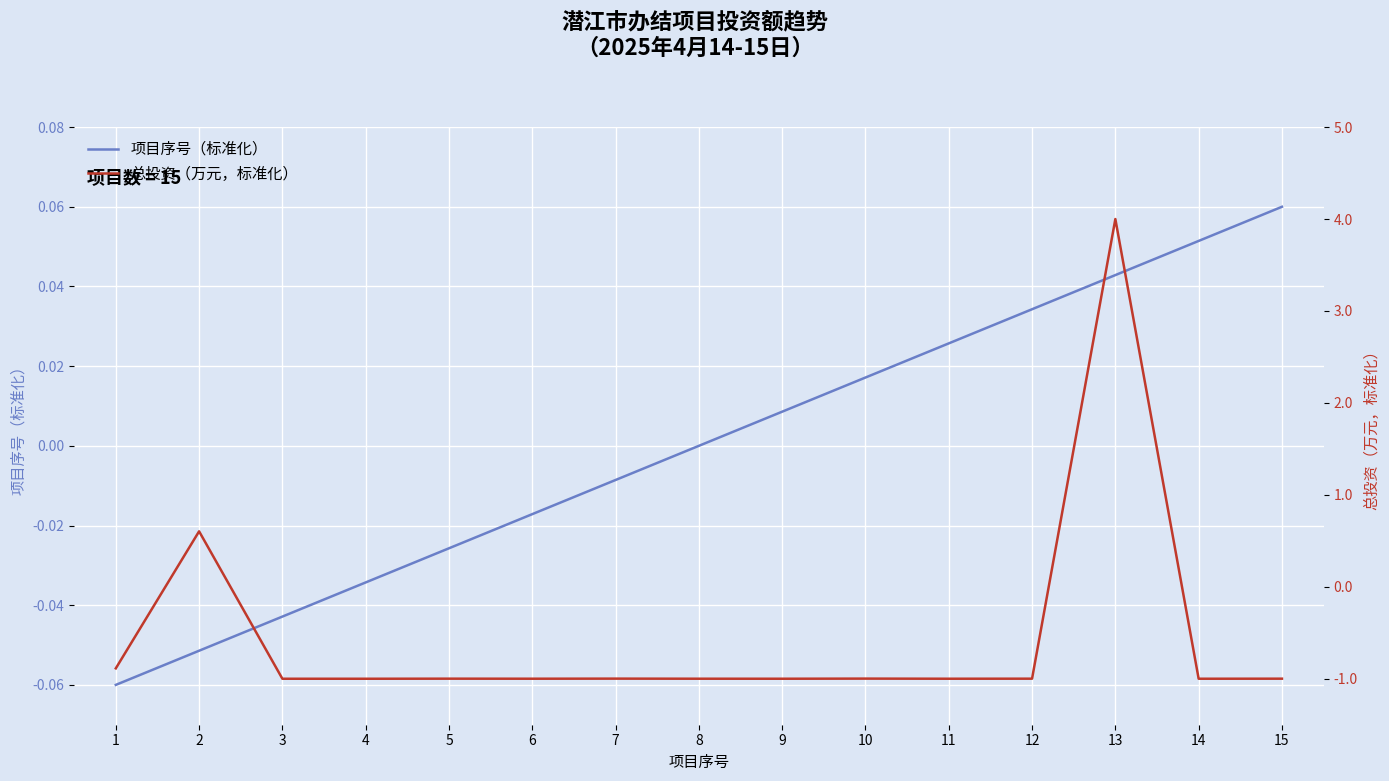

Reading left to right, what are all the values shown in this chart?

项目序号（标准化）: -0.1	-0.1	-0.0	-0.0	-0.0	-0.0	-0.0	0.0	0.0	0.0	0.0	0.0	0.0	0.1	0.1
总投资（万元，标准化）: -0.9	0.6	-1.0	-1.0	-1.0	-1.0	-1.0	-1.0	-1.0	-1.0	-1.0	-1.0	4.0	-1.0	-1.0